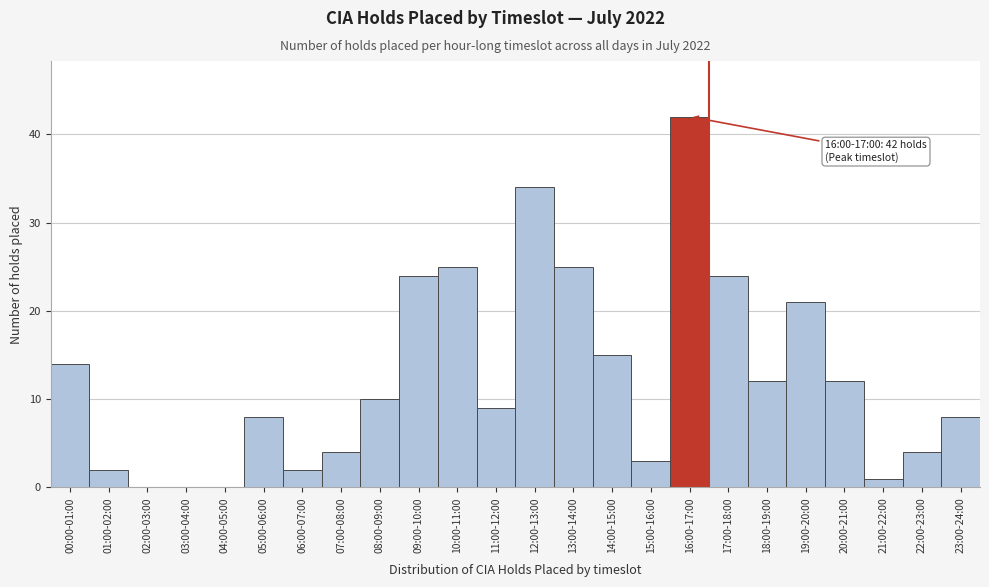

Reading left to right, list all the values displayed in this chart.

00:00-01:00=14	01:00-02:00=2	02:00-03:00=0	03:00-04:00=0	04:00-05:00=0	05:00-06:00=8	06:00-07:00=2	07:00-08:00=4	08:00-09:00=10	09:00-10:00=24	10:00-11:00=25	11:00-12:00=9	12:00-13:00=34	13:00-14:00=25	14:00-15:00=15	15:00-16:00=3	16:00-17:00=42	17:00-18:00=24	18:00-19:00=12	19:00-20:00=21	20:00-21:00=12	21:00-22:00=1	22:00-23:00=4	23:00-24:00=8